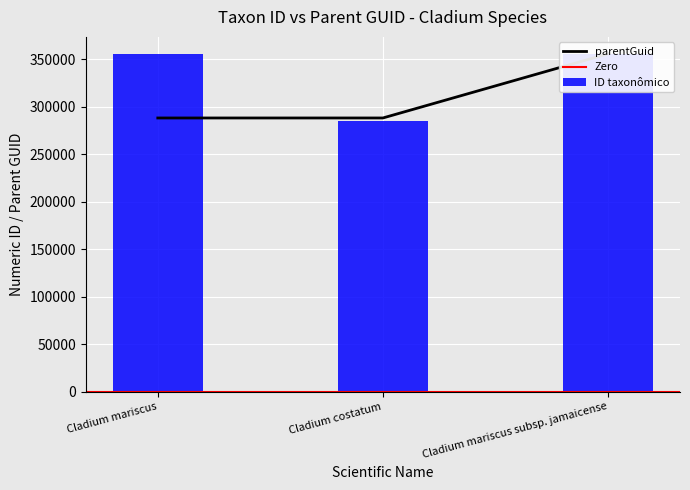

What is the label of the 3rd bar from the right?

Cladium mariscus